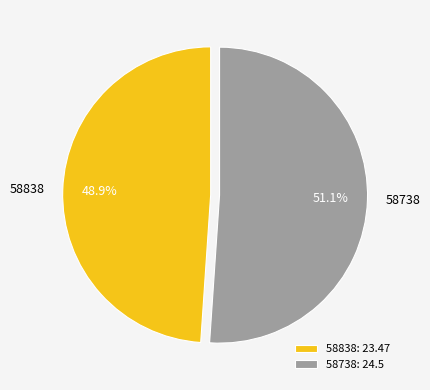

Is there a majority slice in this chart?

Yes